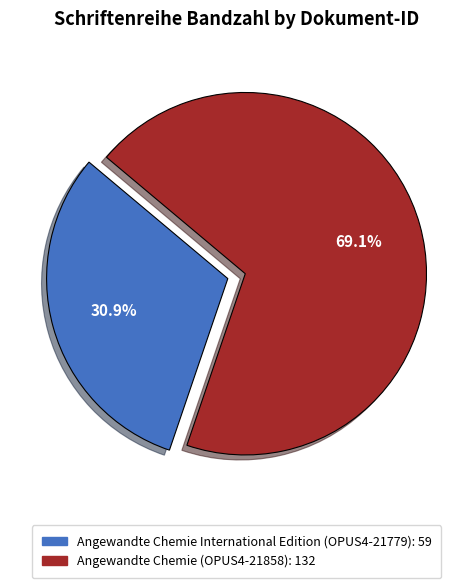

The Angewandte Chemie International Edition (OPUS4-21779) slice represents 31% of the pie. True or false?

True